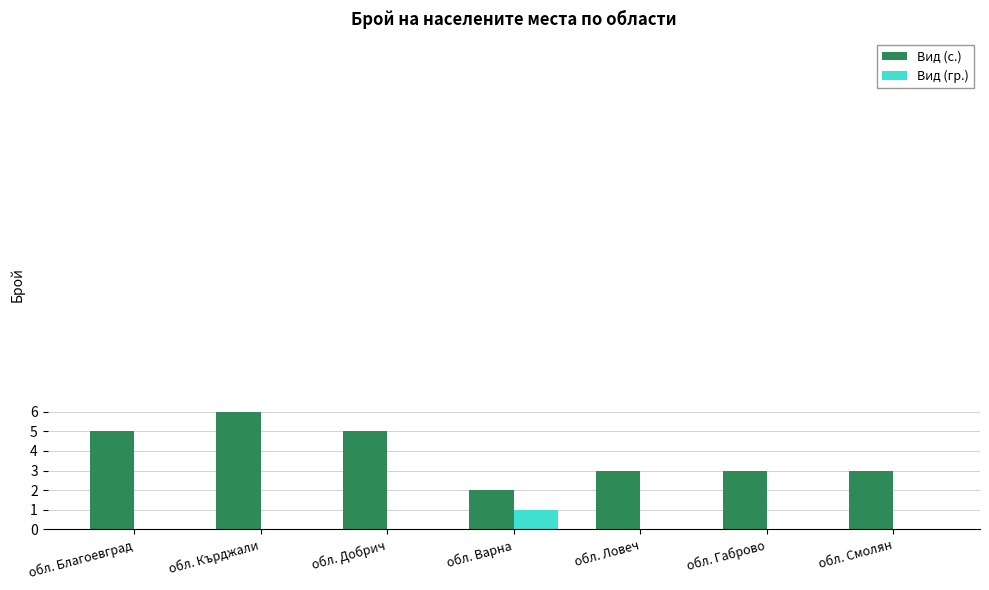

The Вид (гр.) series shows 0 at обл. Кърджали. True or false?

True